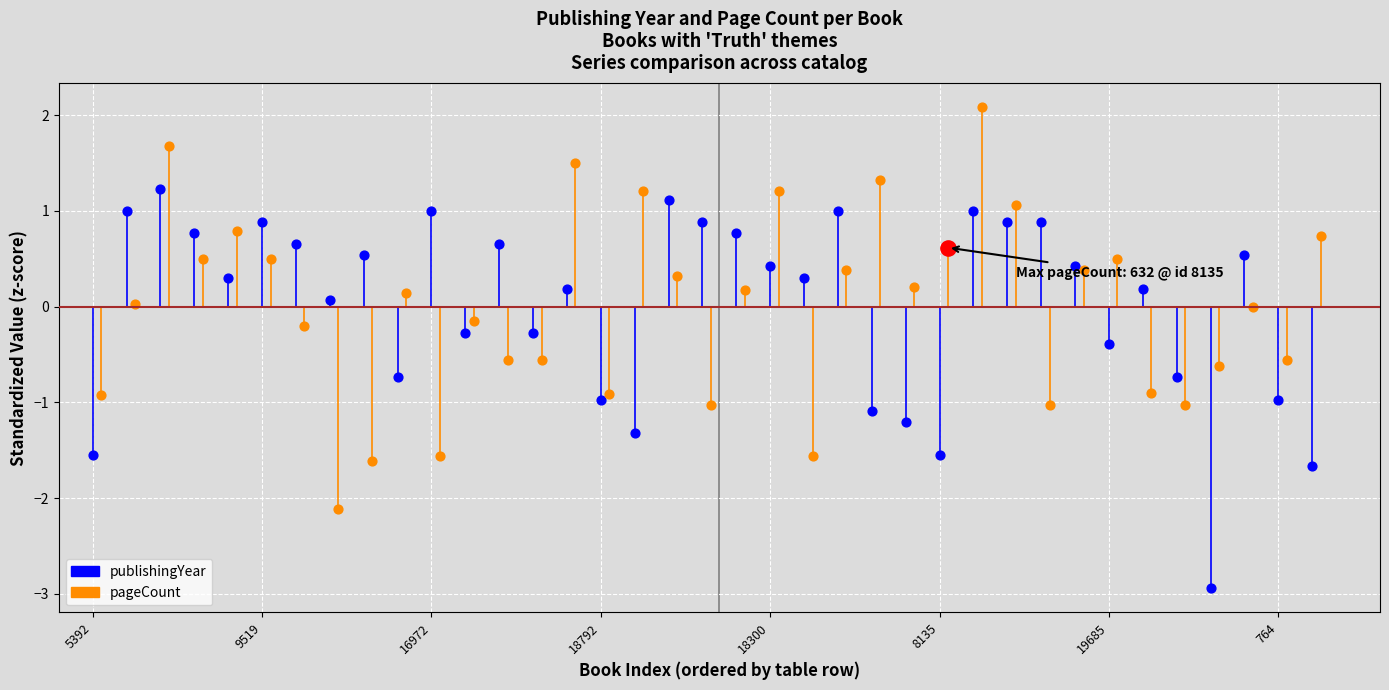

What are all the series names shown in the legend?

publishingYear, pageCount